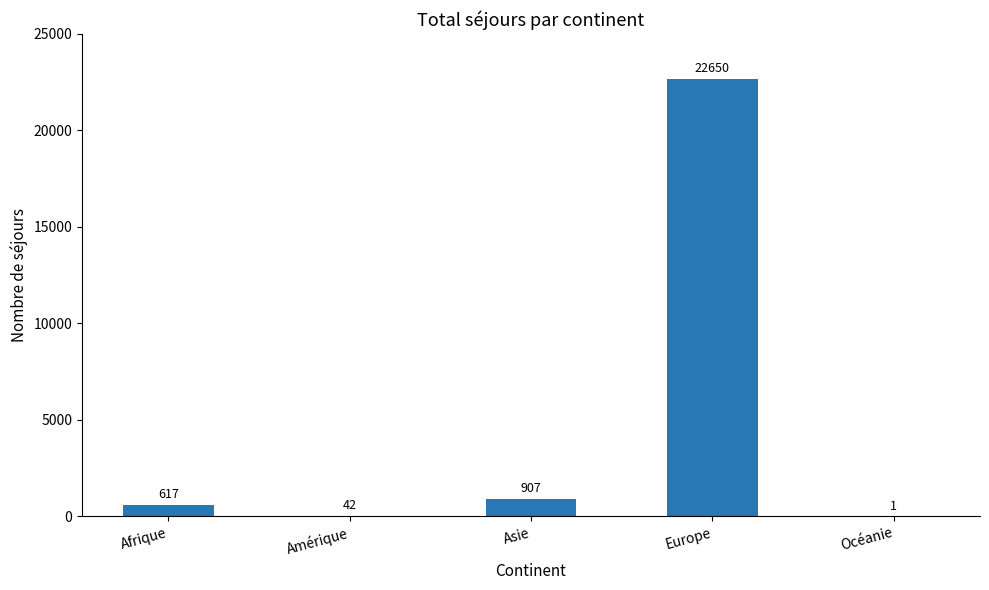

What is the sum of the values at Asie and Afrique?

1524